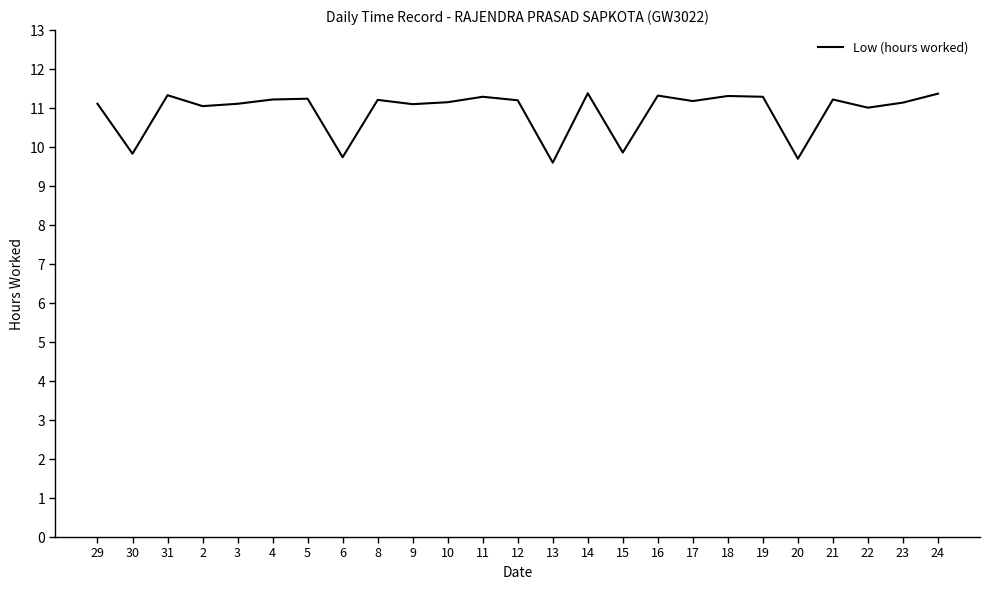

How many series are shown in this chart?

1